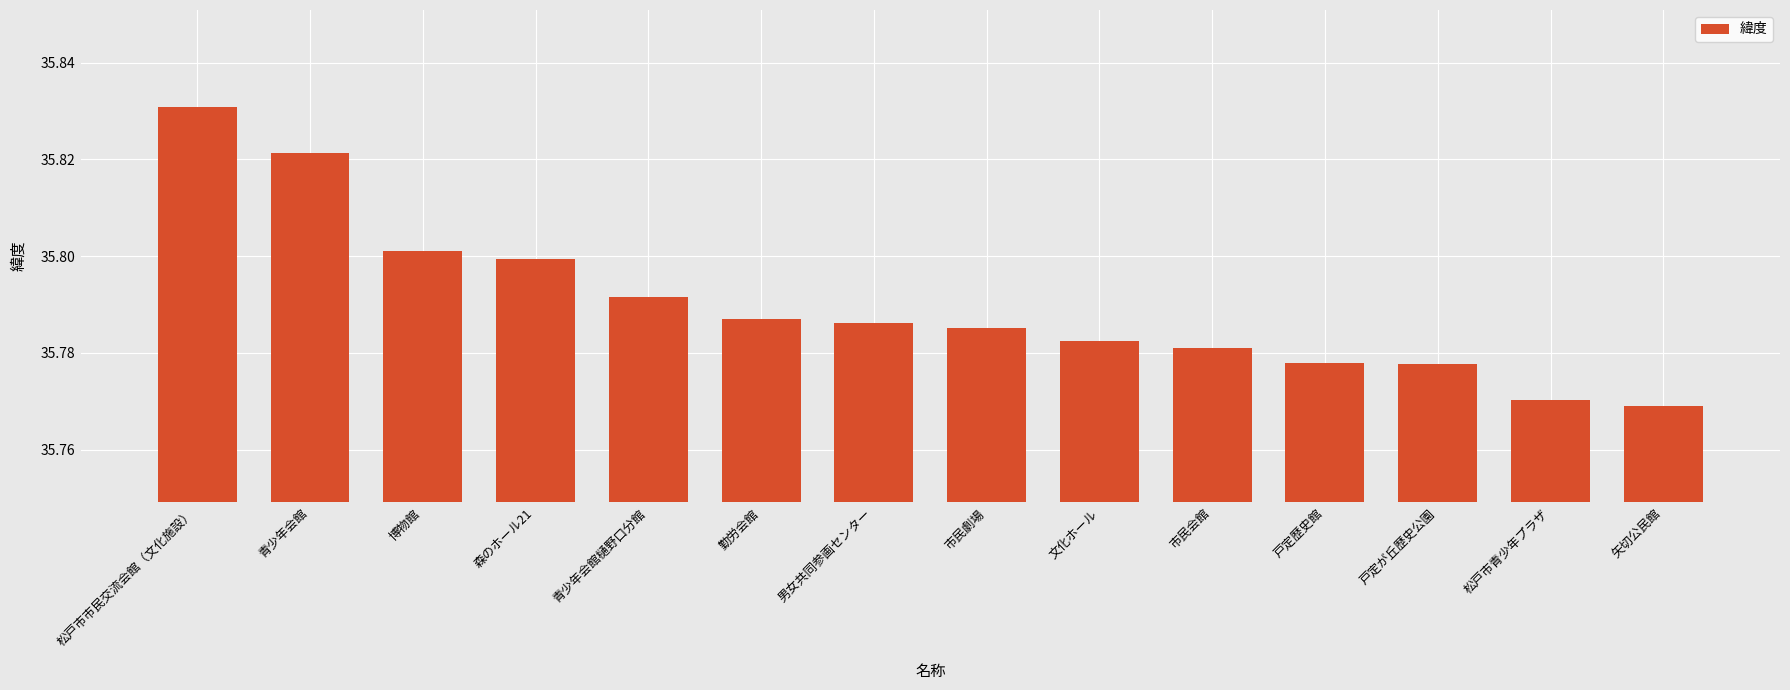

What is the sum of all values?

501.1